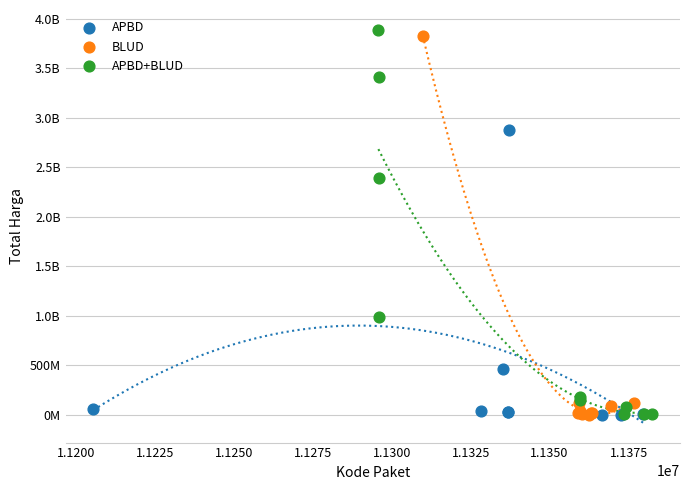

What are all the series names shown in the legend?

APBD, BLUD, APBD+BLUD